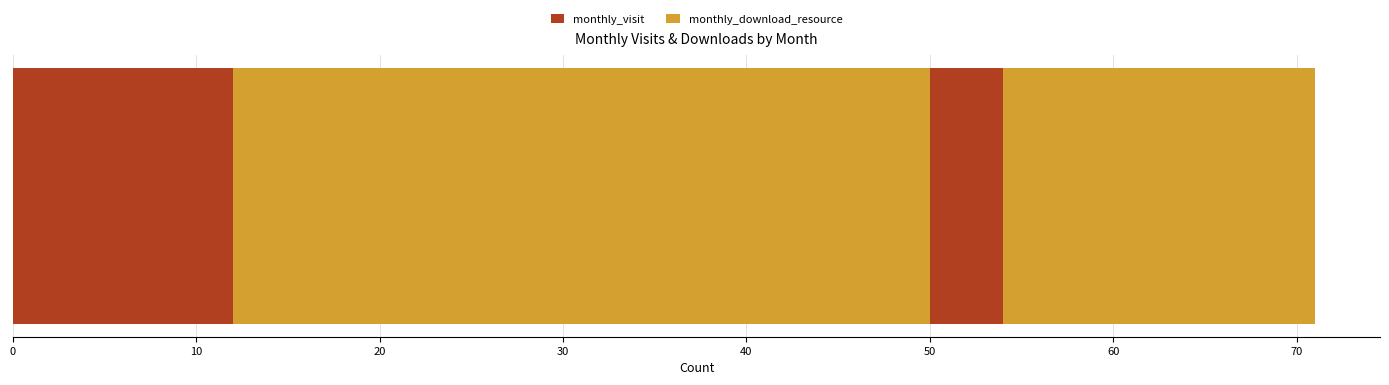

At how many categories does at least one series exceed 8?

21